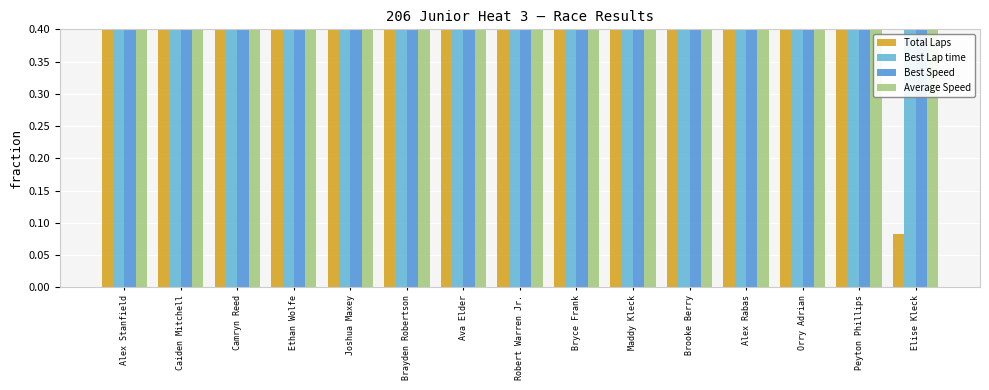

Which category has the highest value across all series?

Alex Stanfield